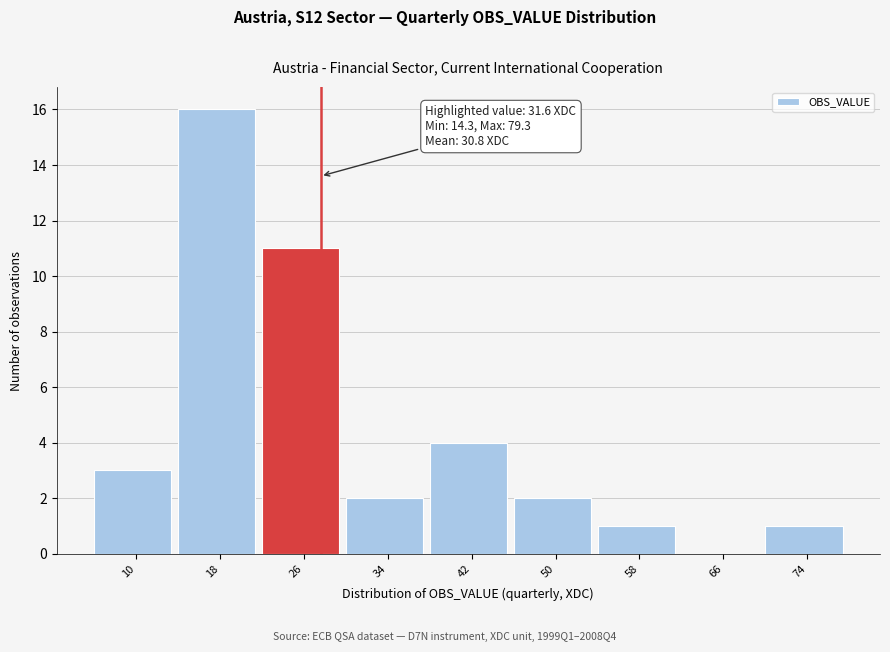

Reading left to right, extract all data points from this chart.

10=3	18=16	26=11	34=2	42=4	50=2	58=1	66=0	74=1